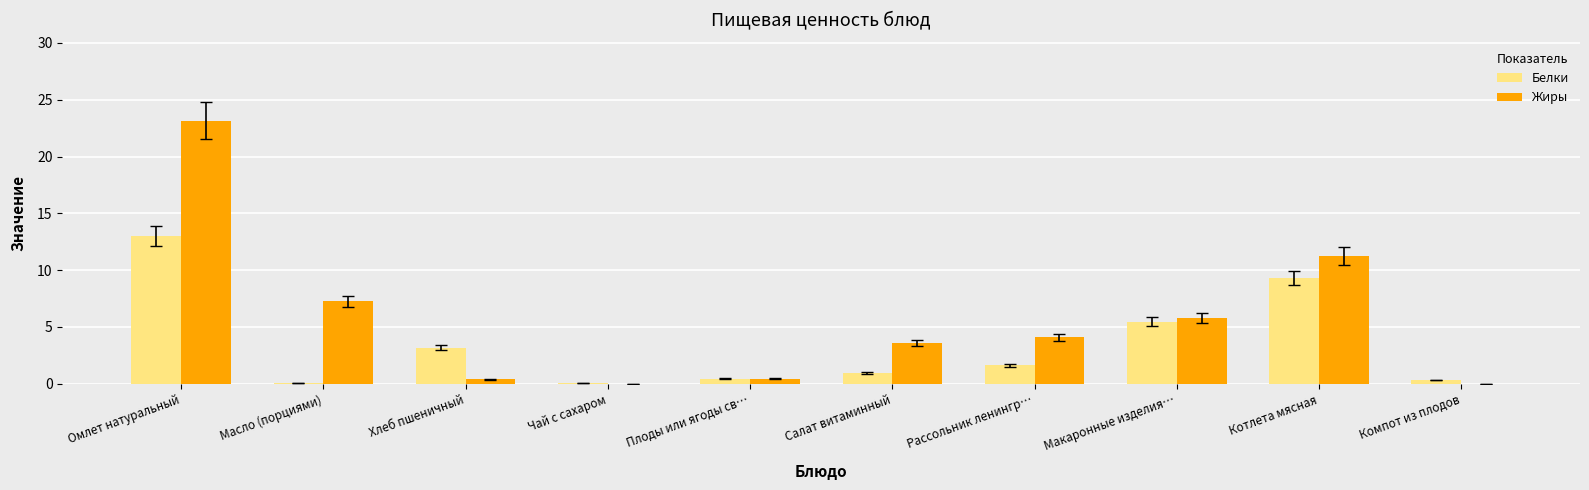

Which series changed the most between Хлеб пшеничный and Плоды или ягоды св…?

Белки